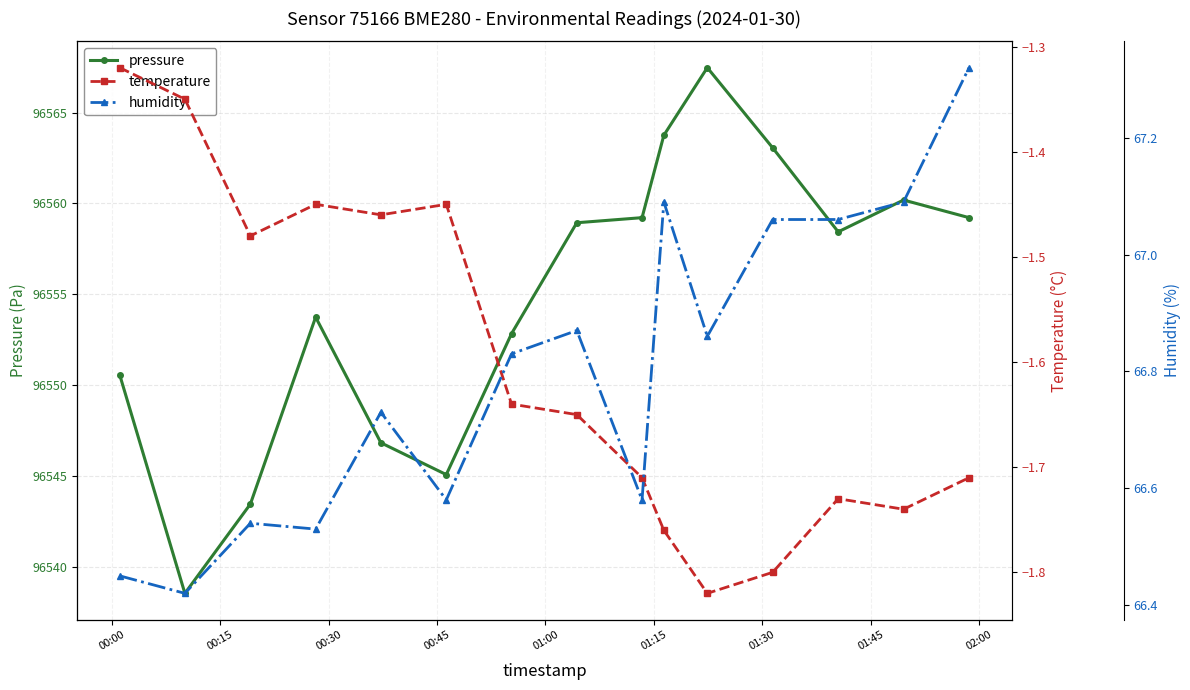

What is the maximum value for pressure?

96567.5